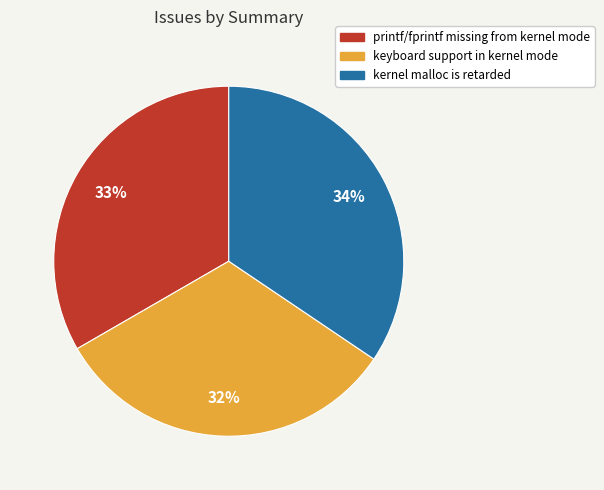

Count the number of slices in the pie.

3